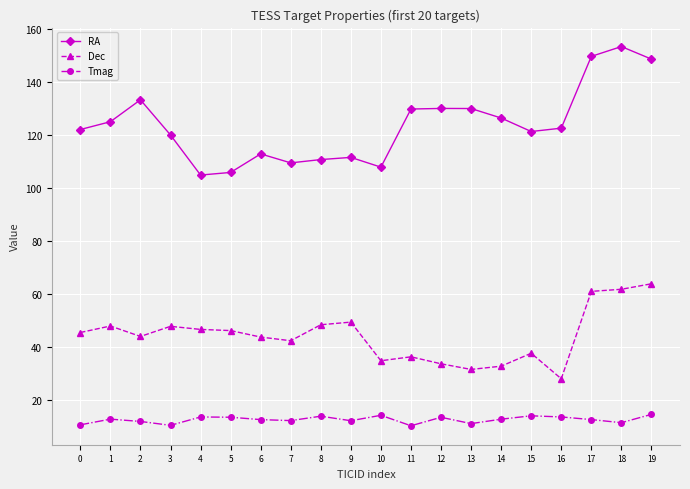

What is the value of the Dec point at the 19th from the left?

61.9